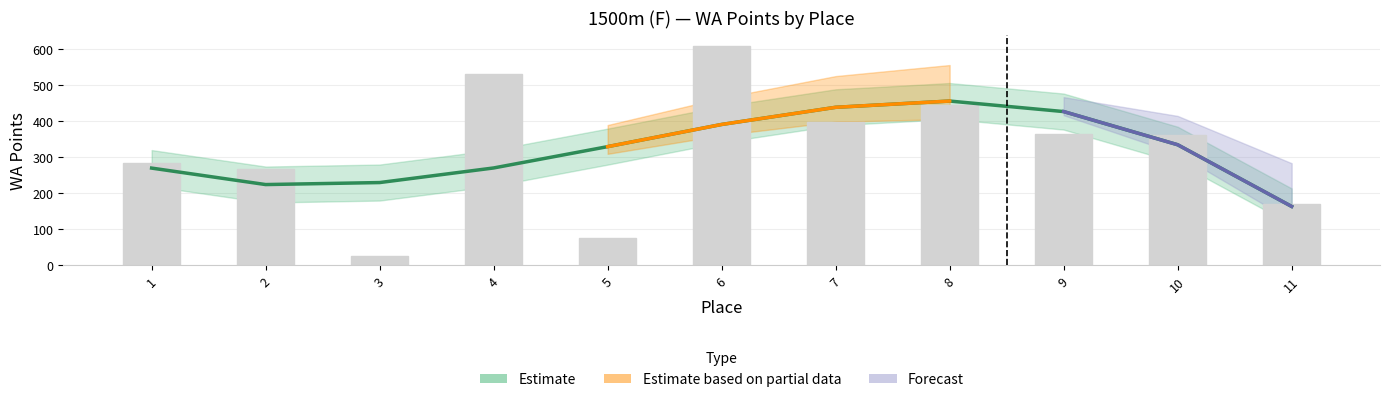

What is the difference between the maximum and minimum values?

584